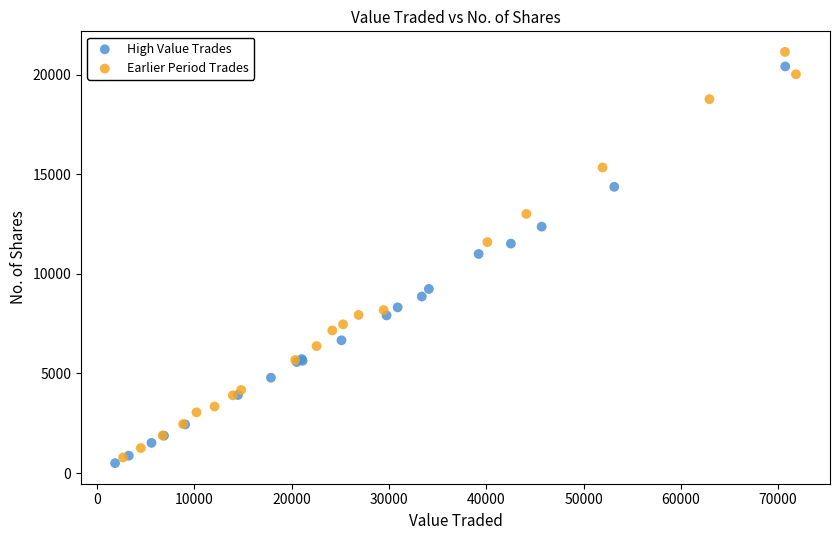

What are all the series names shown in the legend?

High Value Trades, Earlier Period Trades